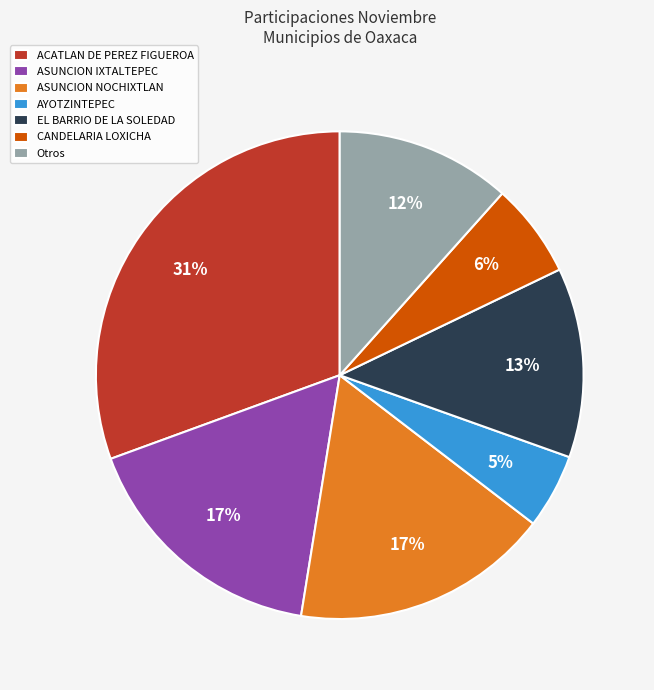

Which category has the smallest portion of the pie?

AYOTZINTEPEC